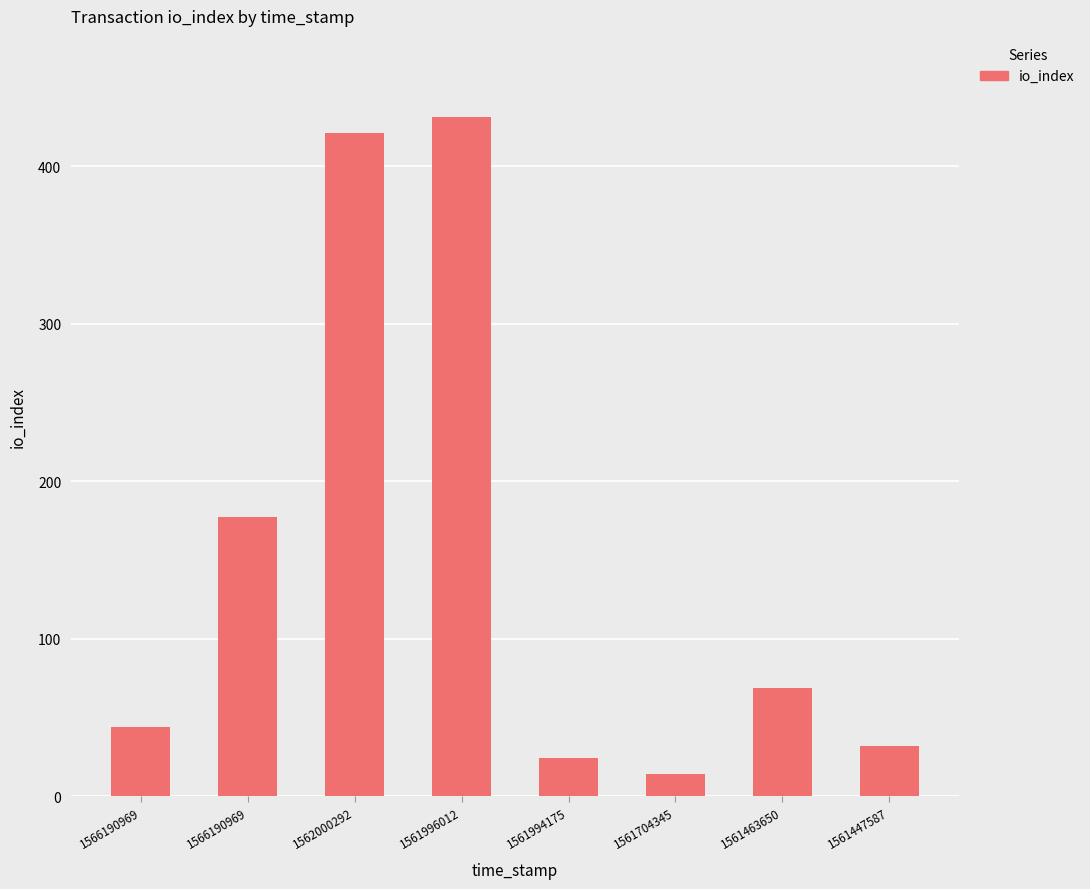

How many data points are less than 69?

4